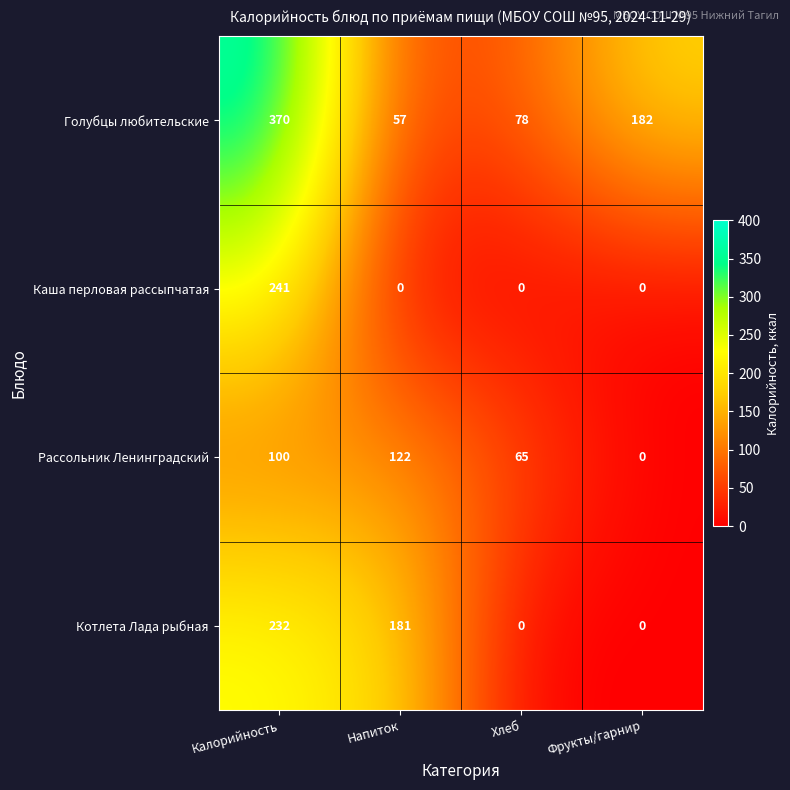

Is it true that Каша перловая рассыпчатая equals 0 at Фрукты/гарнир?

True